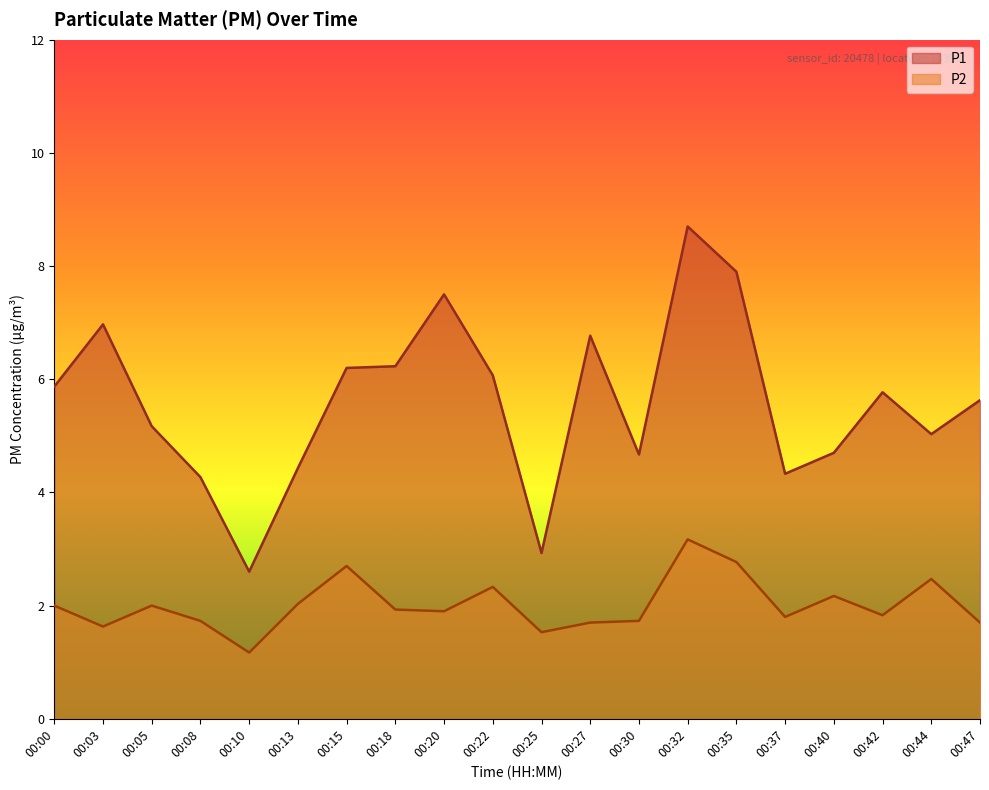

In P1, how many points are higher than both neighbors (excluding endpoints)?

5